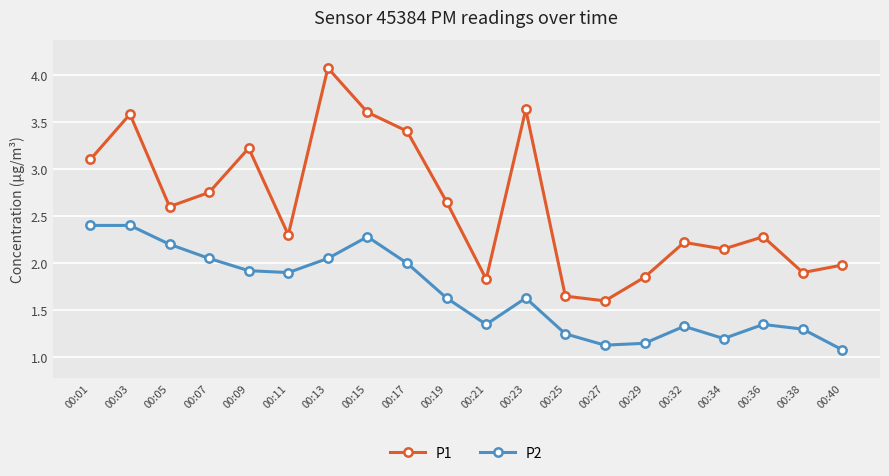

What is the highest value of the P2 series?

2.4